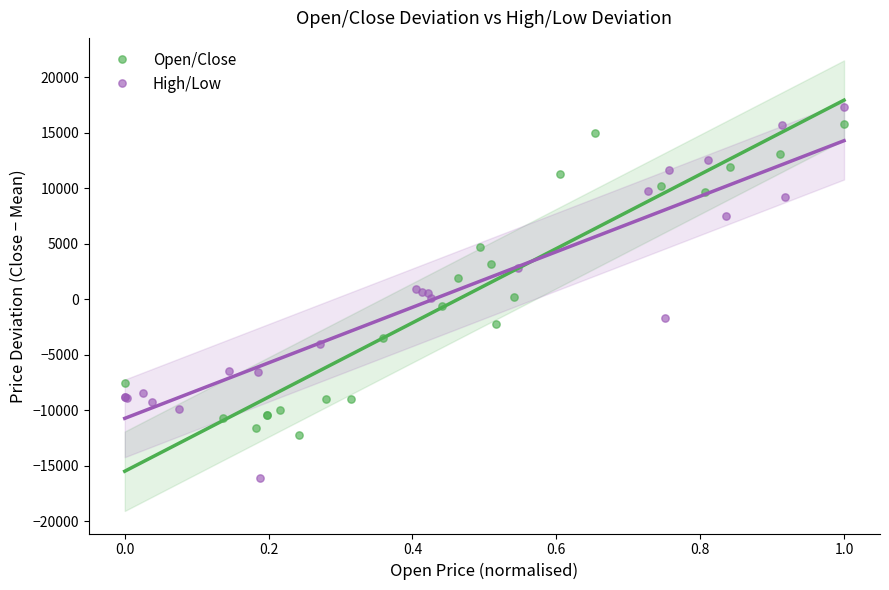

Which series has the widest spread of Y values?

High/Low